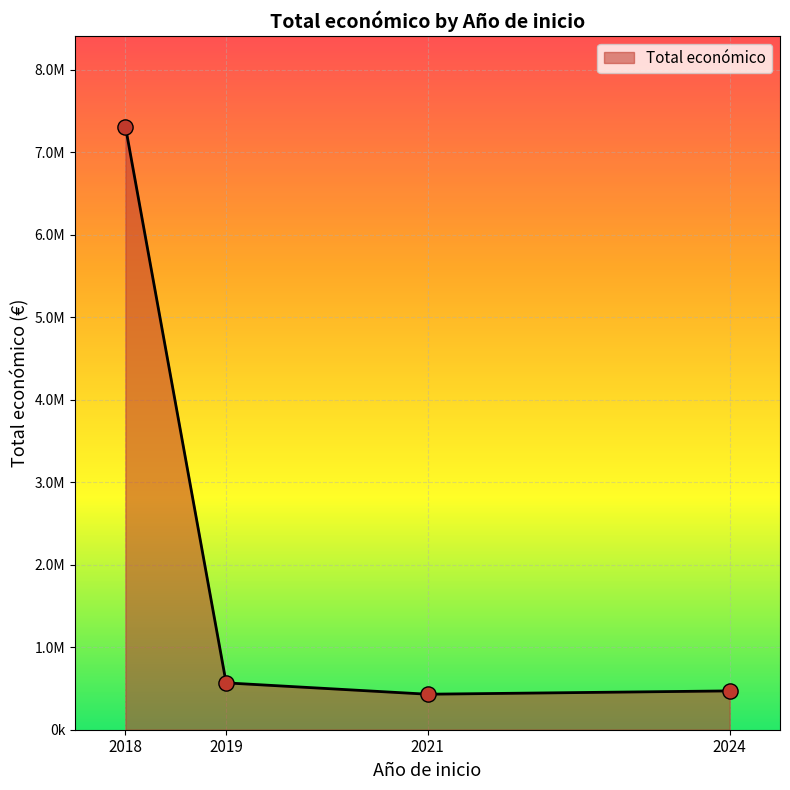

Is this an area chart (filled region under the line)?

Yes